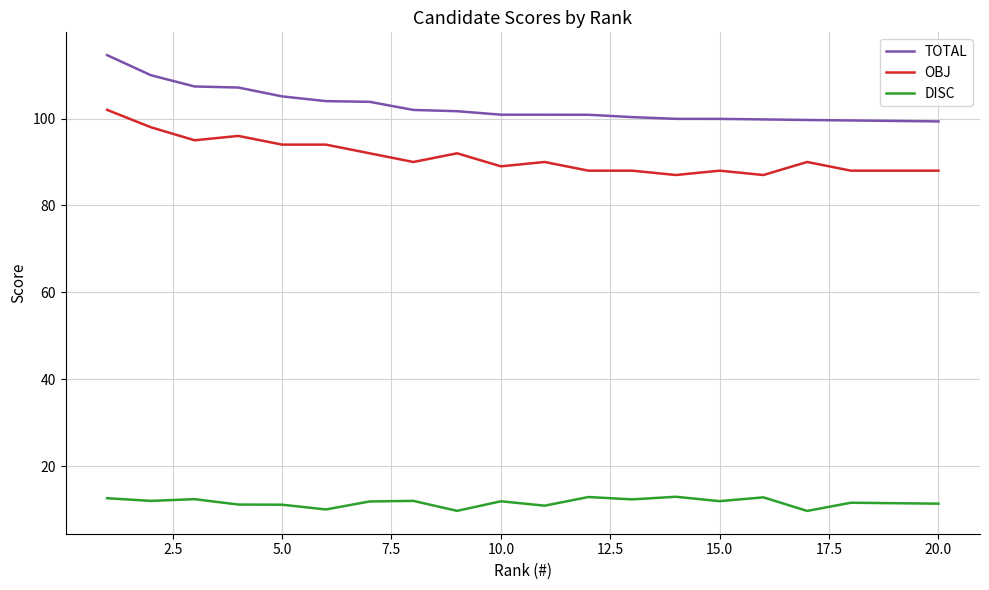

True or false: OBJ has more than 0 interior local peaks.

True